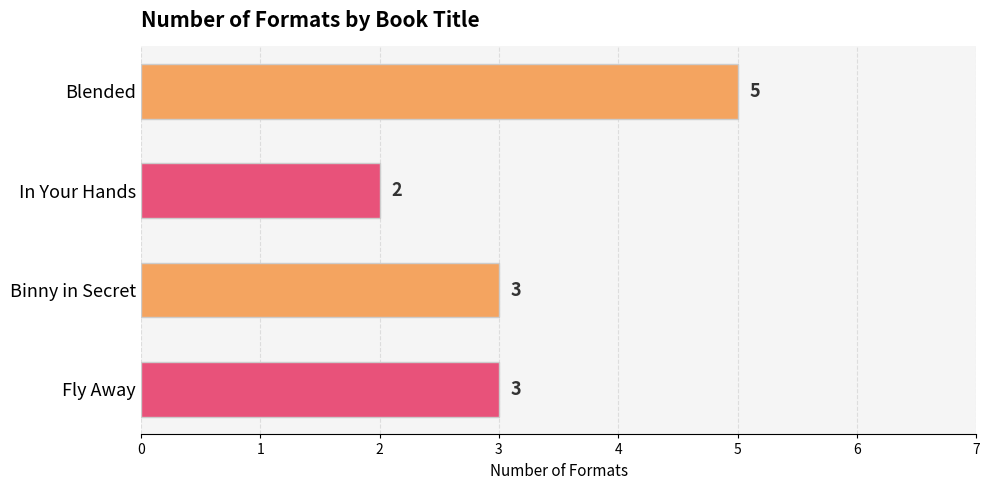

How many values are between 3 and 5?

3